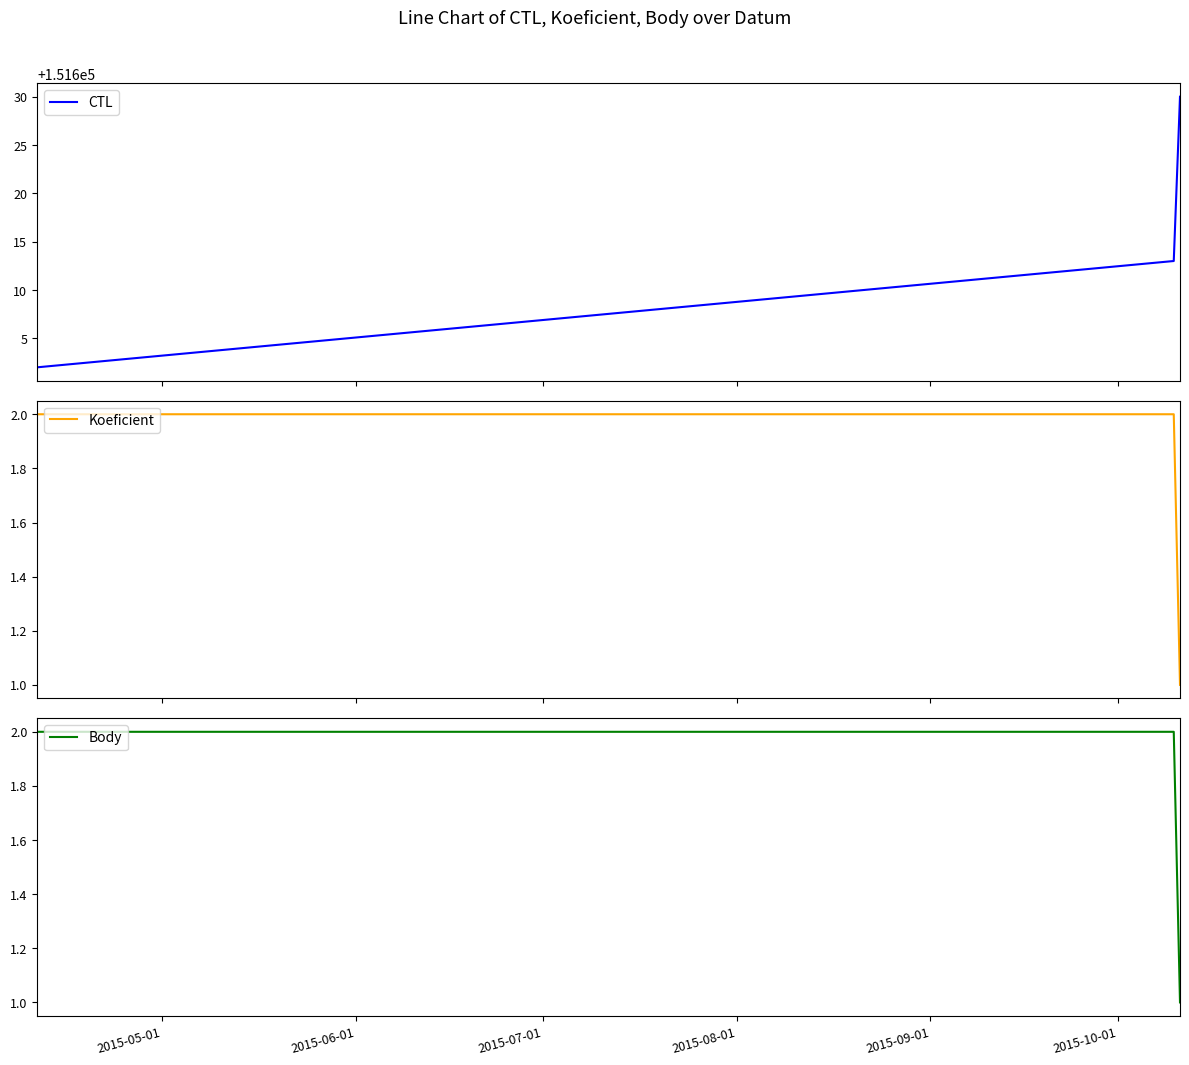

Reading left to right, what are all the values shown in this chart?

CTL: 151602	151613	151630
Koeficient: 2	2	1
Body: 2	2	1